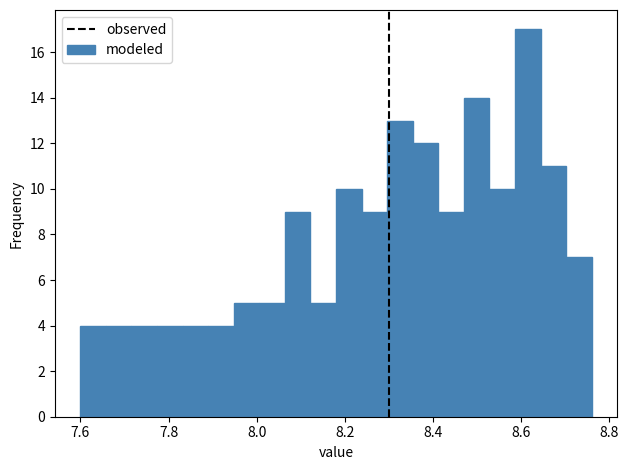

Read against the x-axis, roughly where is the centre of the tallest bar?

8.62